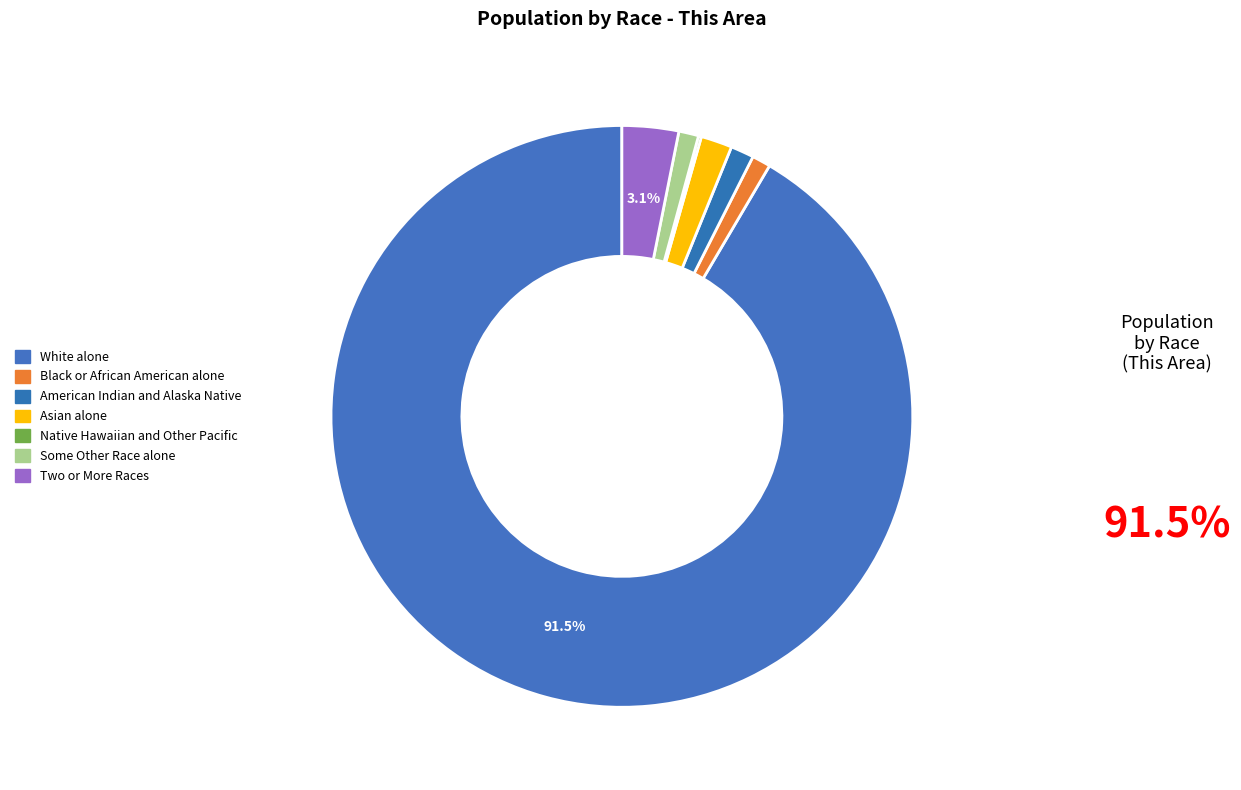

What percentage is NOT represented by Two or More Races?

96.9%